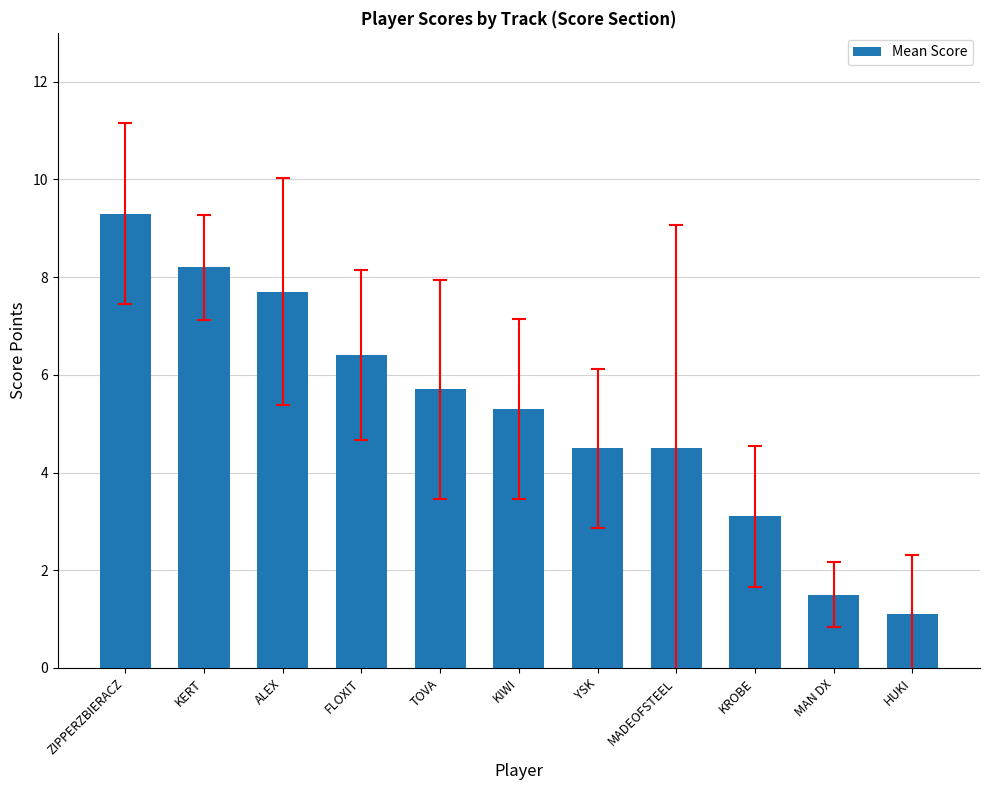

At which label is the value closest to 5?

KIWI